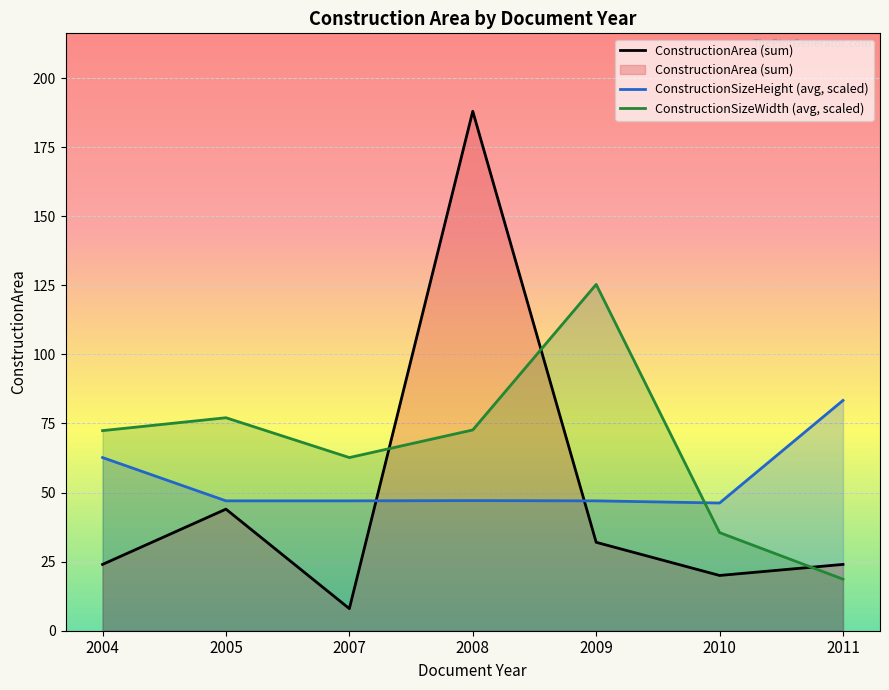

Which series has the largest total across all categories?

ConstructionSizeWidth (avg, scaled)